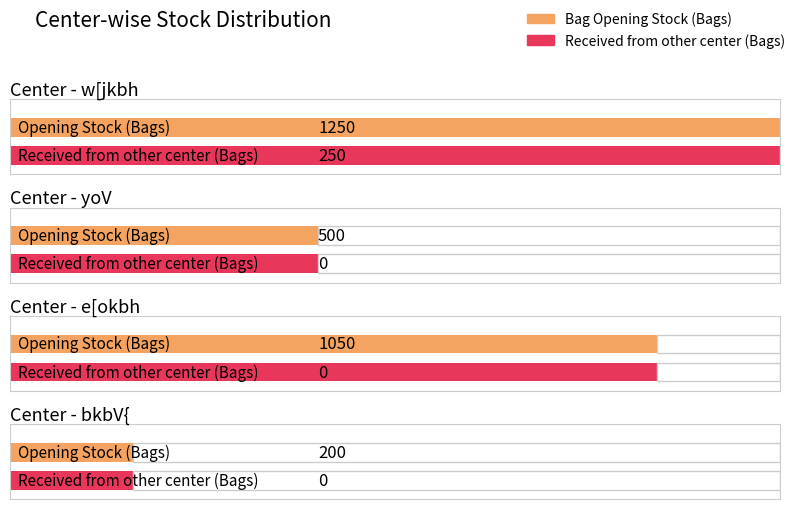

What is the greatest value displayed?

1250